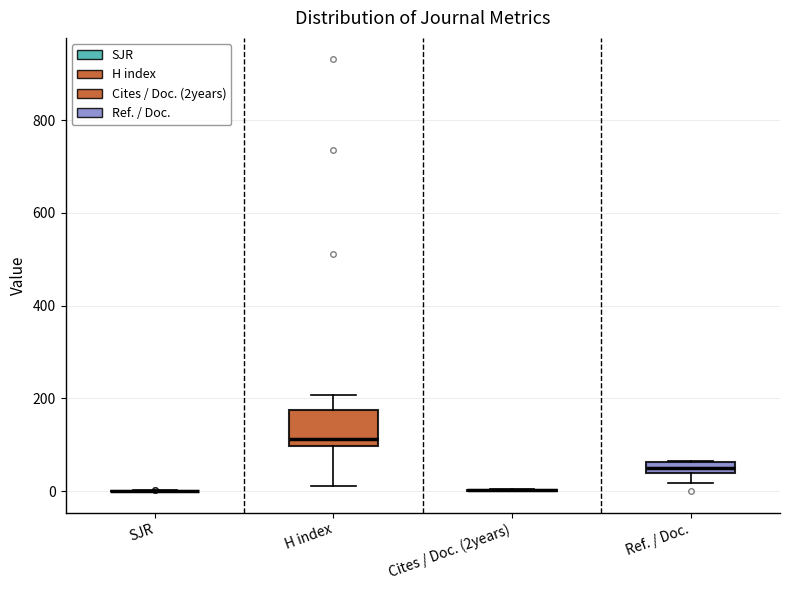

Comparing the boxes themselves (not the whiskers), which one is the tallest?

H index